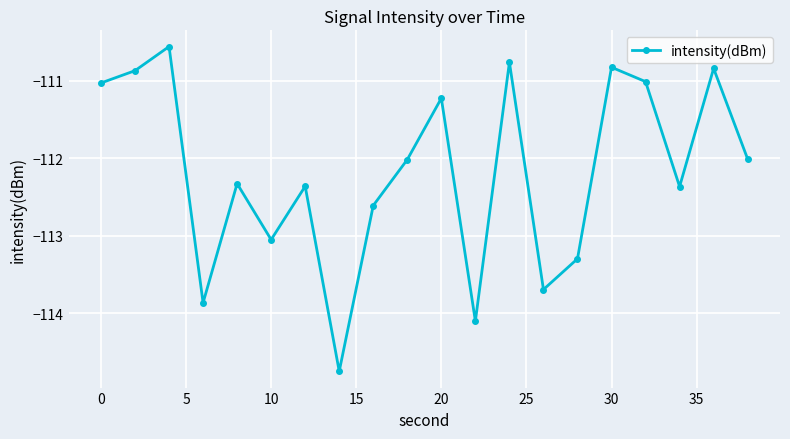

What is the greatest value displayed?

-110.6